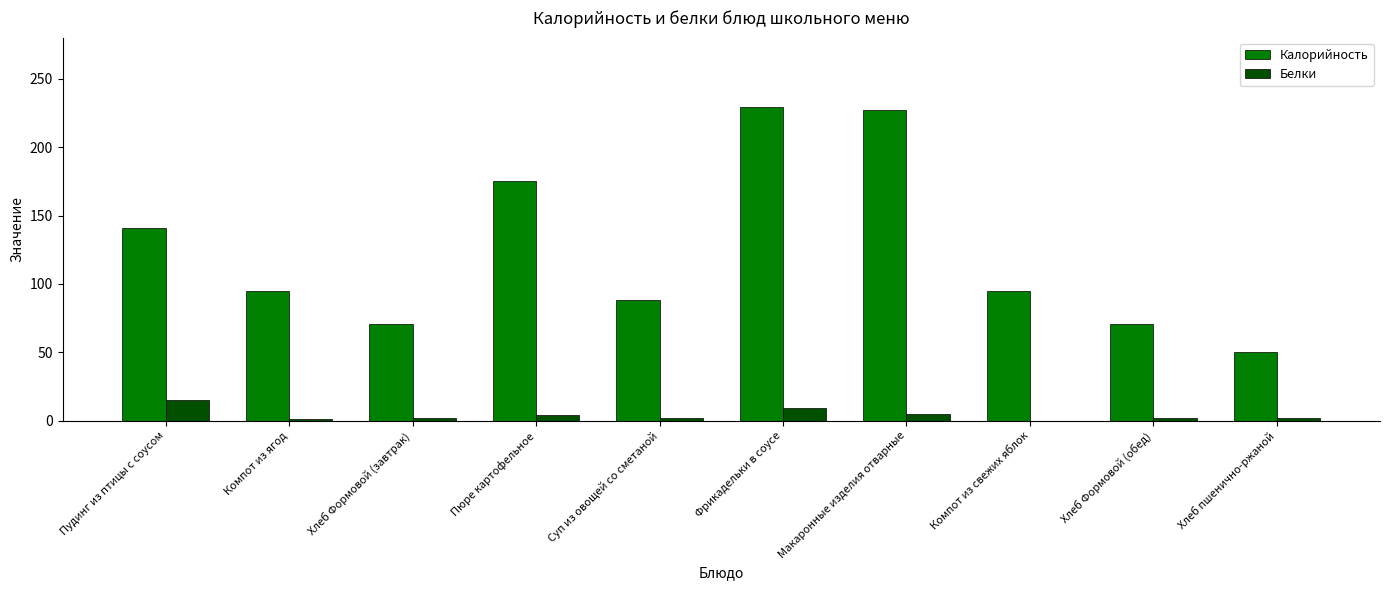

Does the chart contain stacked bars?

No